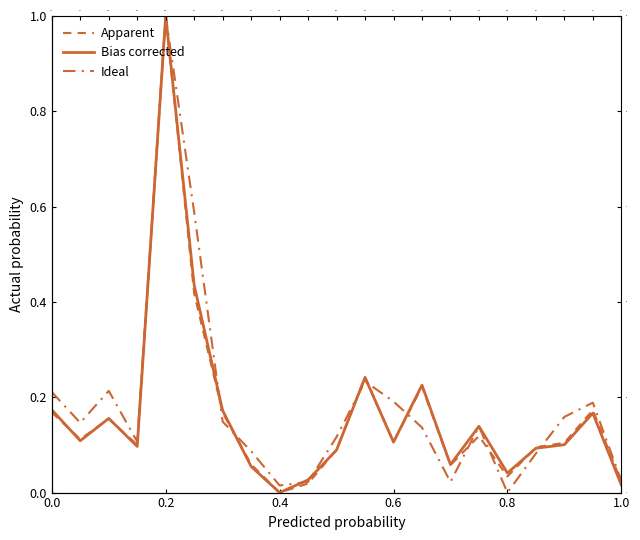

Is it true that Apparent equals 0.1 at 0.6?

False